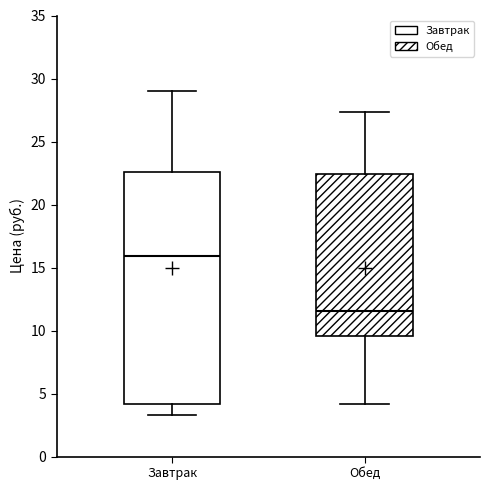

Where is the upper edge of the box for Обед on the y-axis? The values are not printed on the chart, so give them approximately, as read against the axis.

22.5